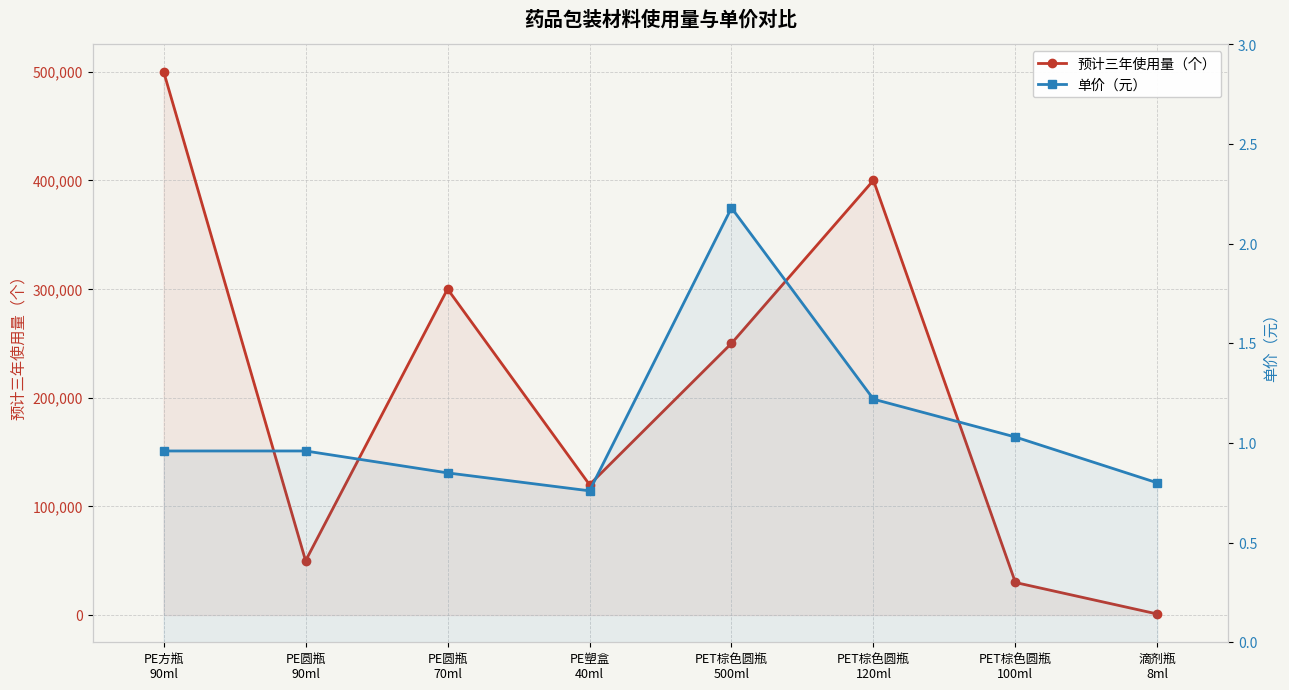

Rank the series at PET棕色圆瓶
120ml from lowest to highest value.

单价（元）, 预计三年使用量（个）